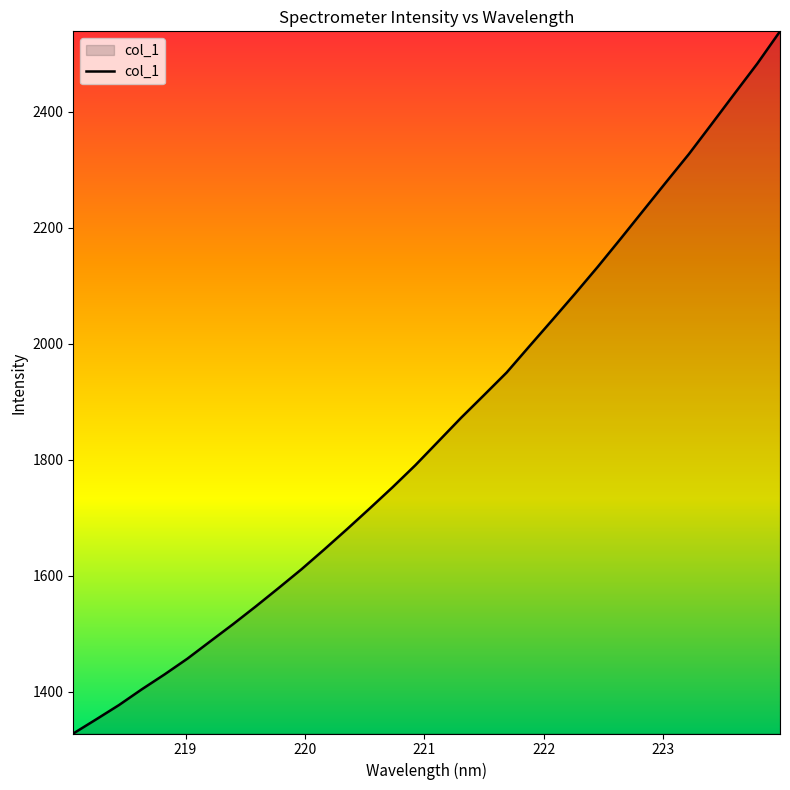

What is the minimum value shown in the chart?

1328.3